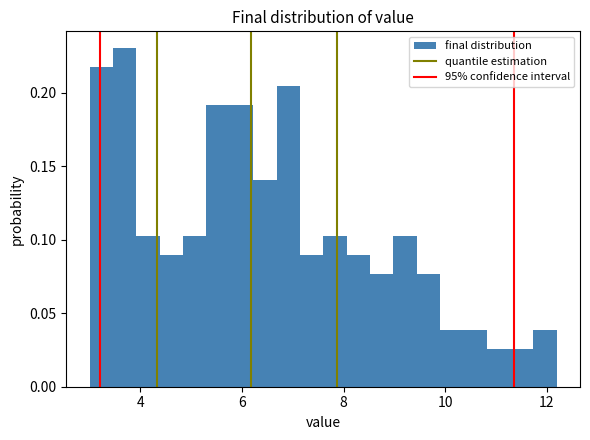

Around what value on the x-axis is the tallest bar? Give the approximate position of its centre, as read against the axis.

3.6